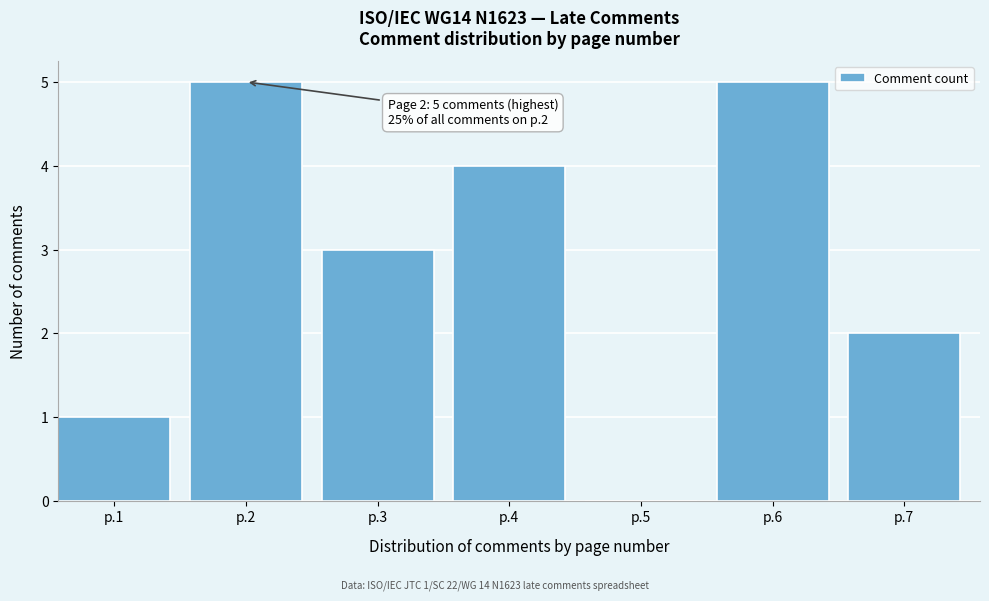

Reading left to right, extract all data points from this chart.

p.1=1	p.2=5	p.3=3	p.4=4	p.5=0	p.6=5	p.7=2